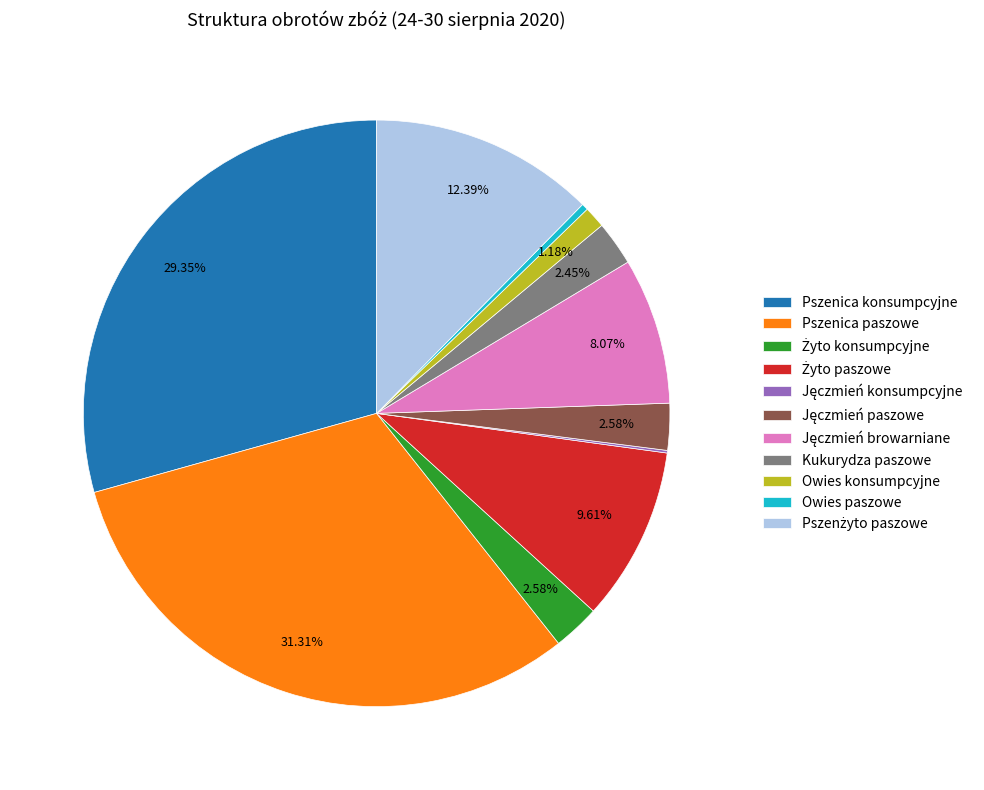

Between Owies konsumpcyjne and Owies paszowe, which is larger?

Owies konsumpcyjne